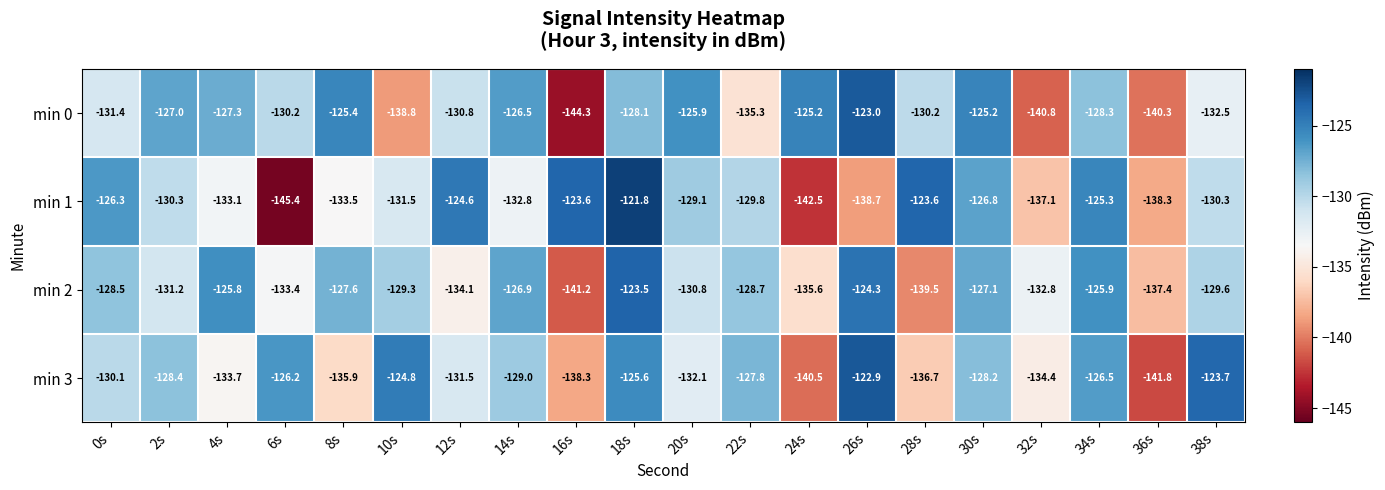

What is the difference between the min 0 values at 38s and 34s?

4.2